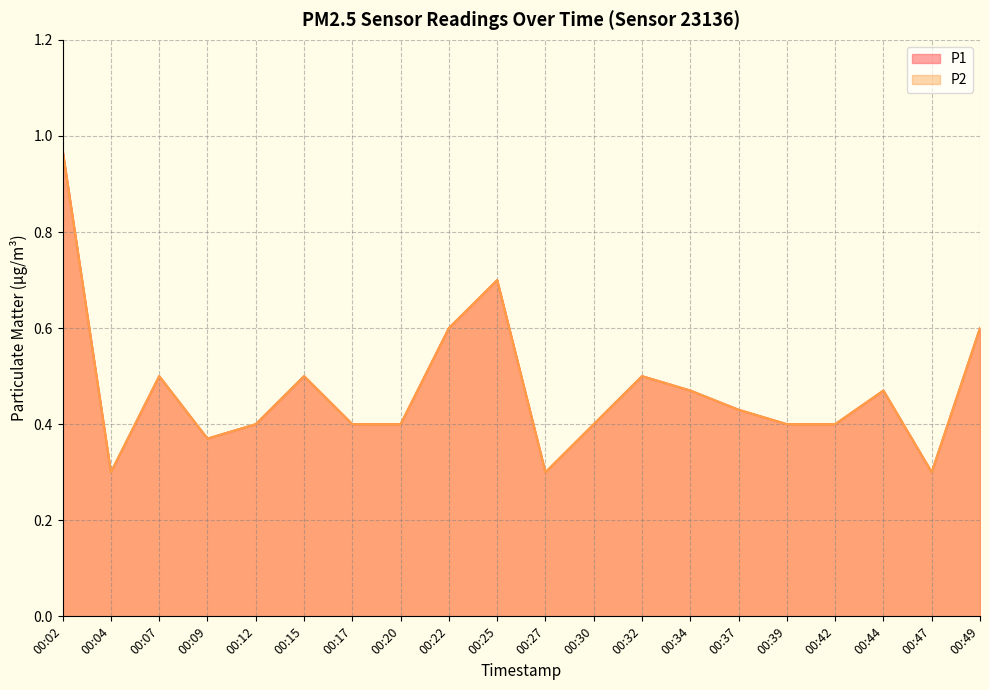

What is the maximum value shown in the chart?

1.0